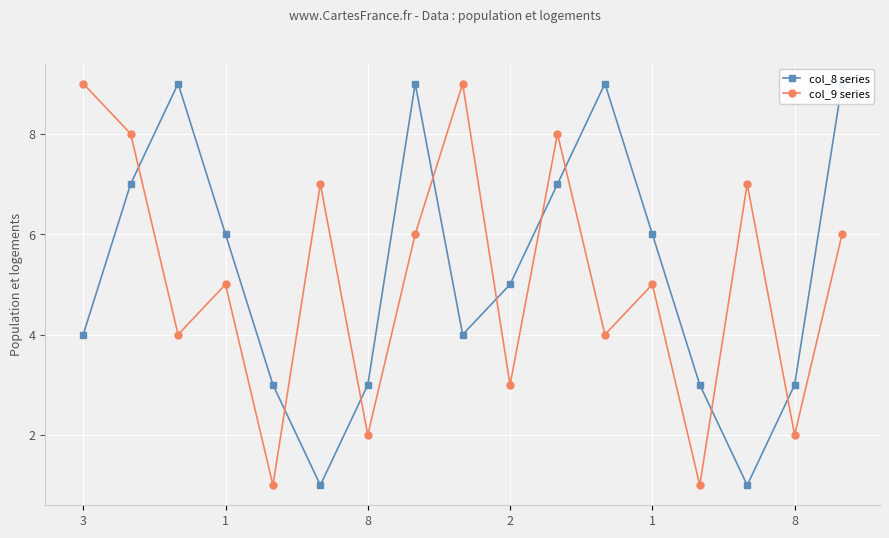

At which category does col_8 series reach its first local peak?

8